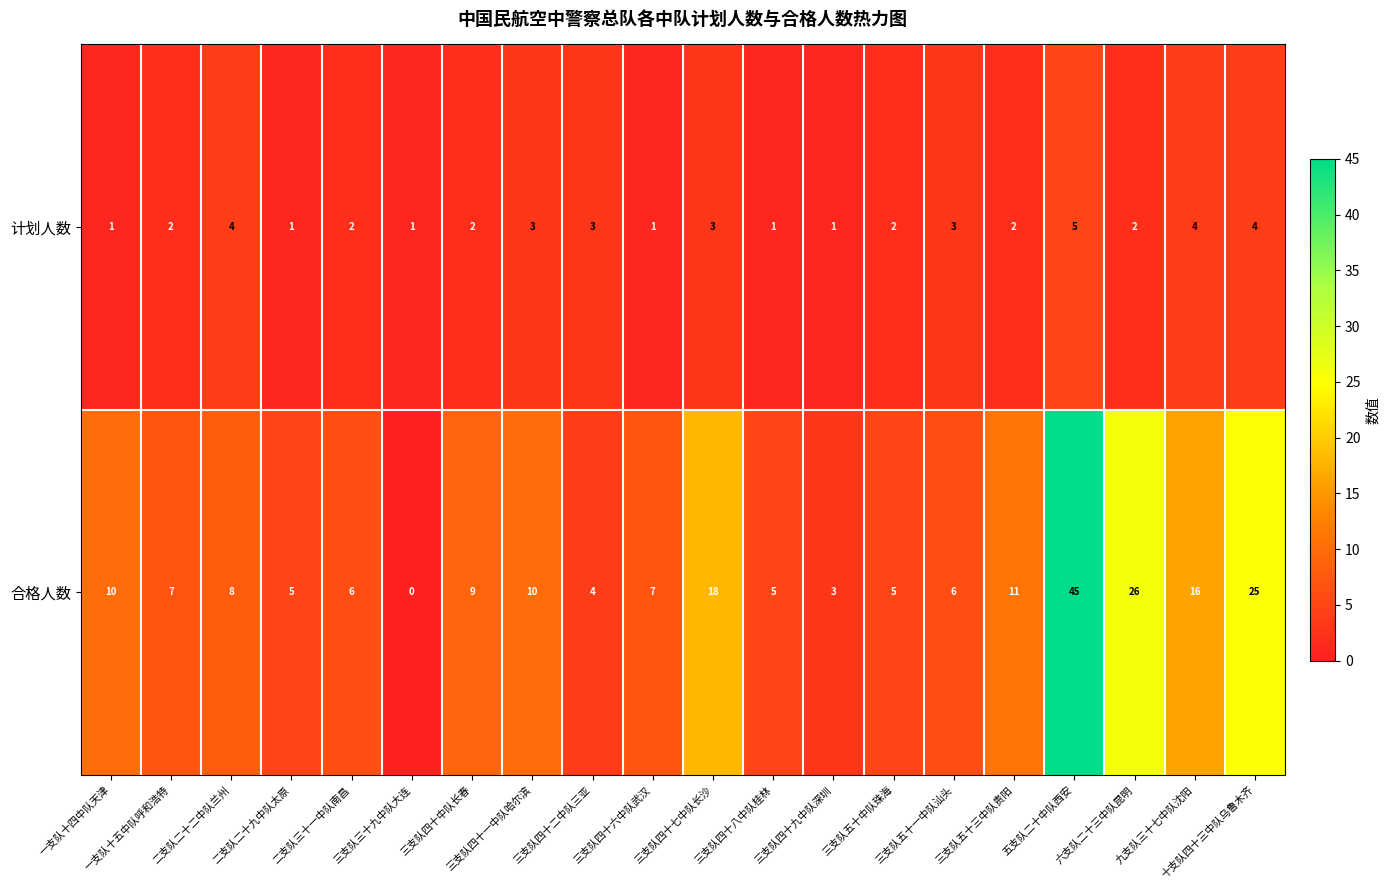

At how many categories does at least one series exceed 36?

1